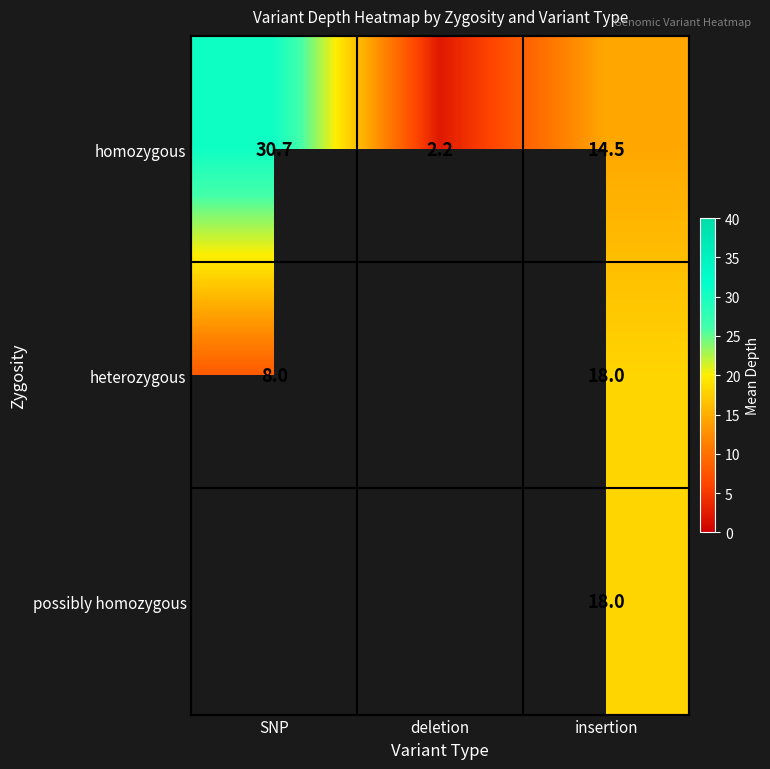

The homozygous series shows 5.2 at insertion. True or false?

False